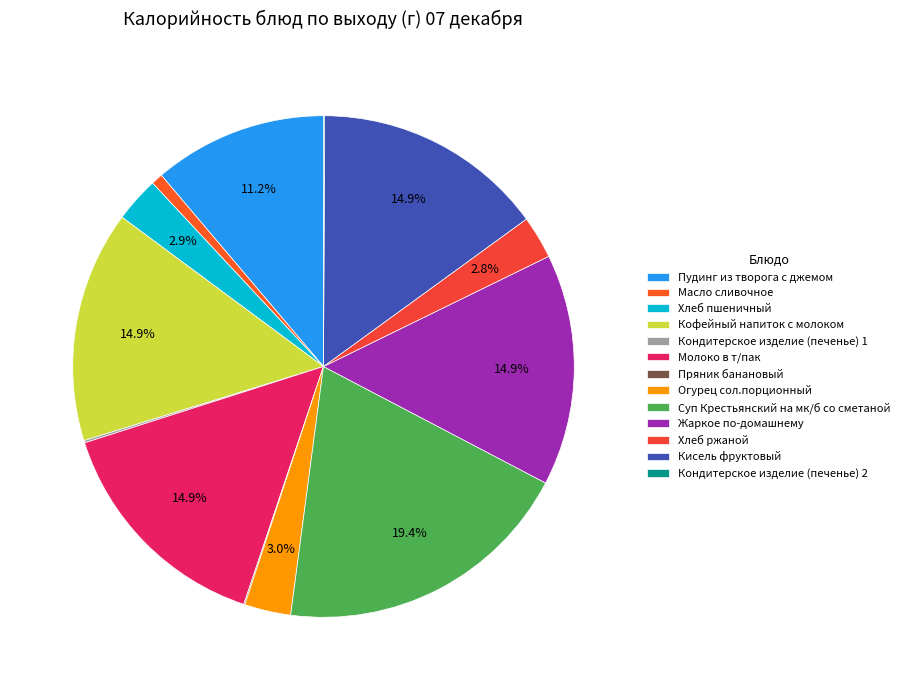

Rank the categories by value from lowest to highest.

Пряник банановый, Кондитерское изделие (печенье) 2, Кондитерское изделие (печенье) 1, Масло сливочное, Хлеб ржаной, Хлеб пшеничный, Огурец сол.порционный, Пудинг из творога с джемом, Кофейный напиток с молоком, Молоко в т/пак, Жаркое по-домашнему, Кисель фруктовый, Суп Крестьянский на мк/б со сметаной